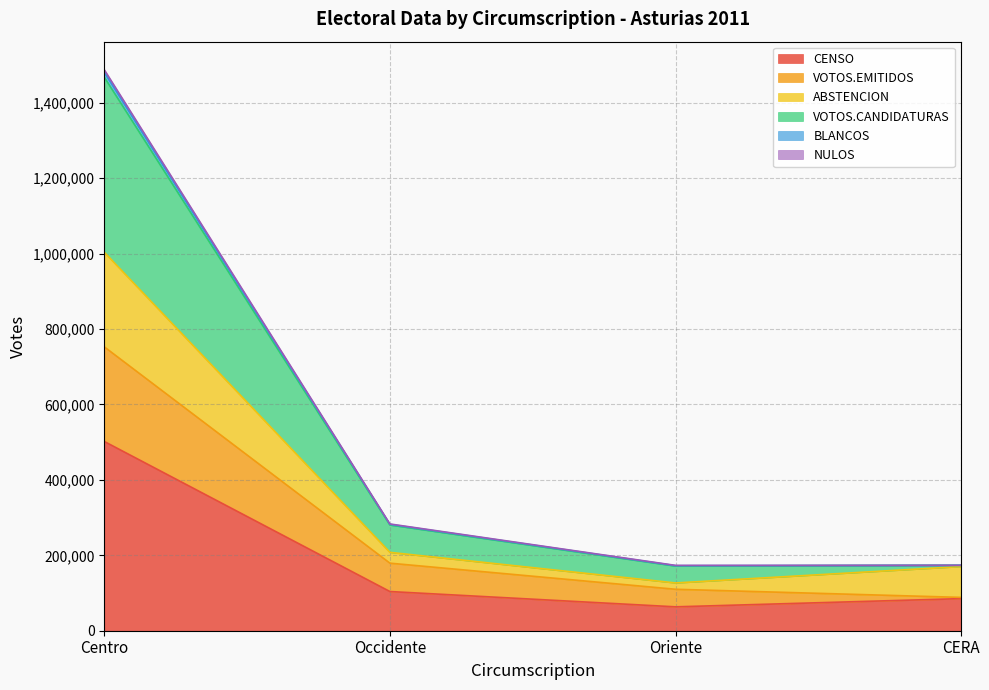

How many lines are shown in the chart?

6